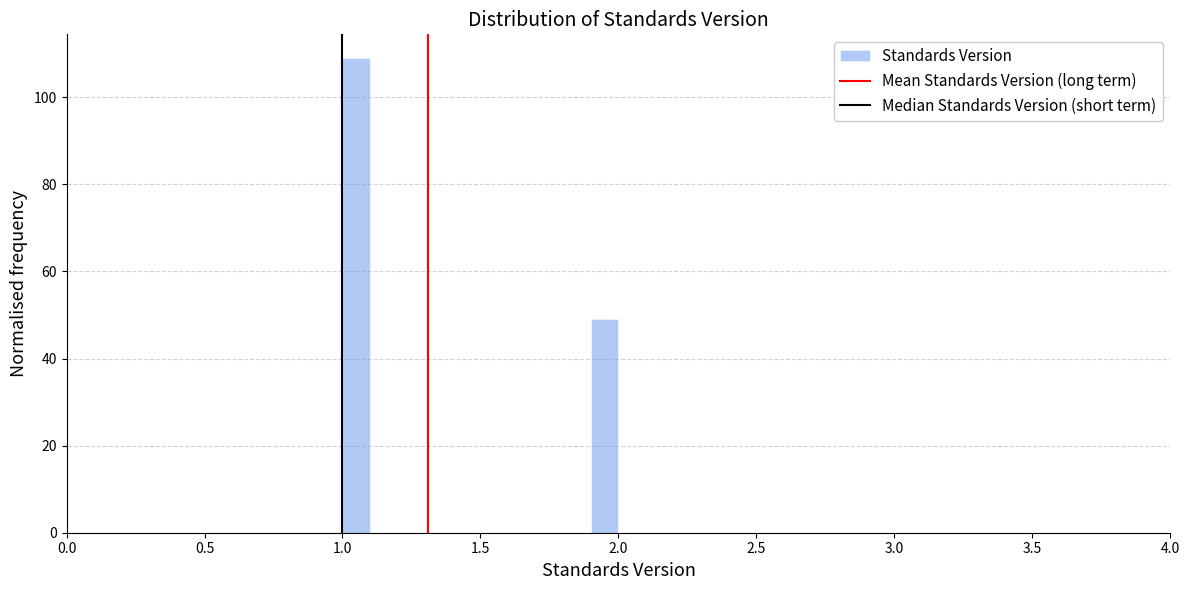

Read against the x-axis, roughly where is the centre of the tallest bar?

1.05